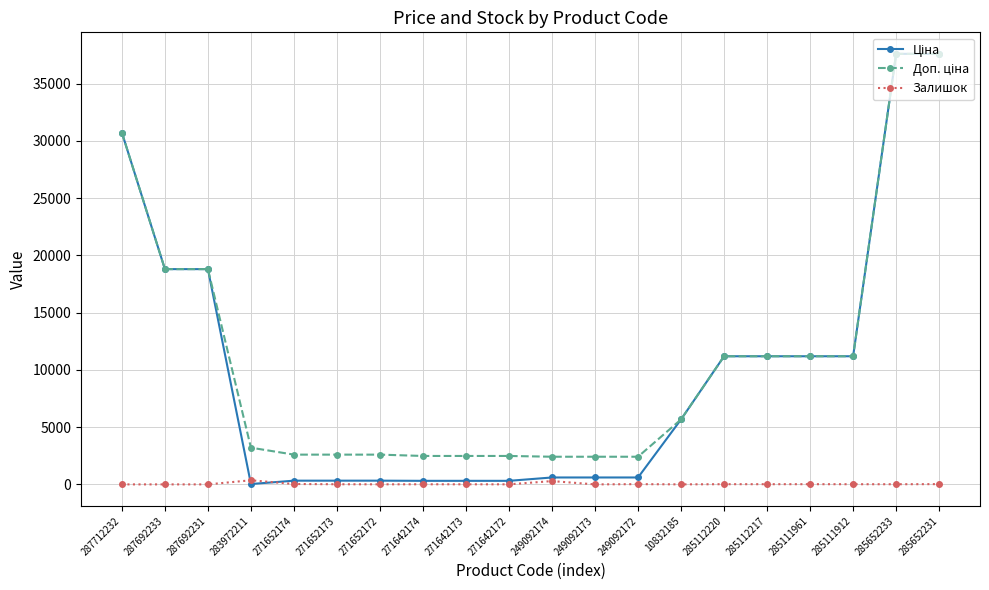

At how many categories does at least one series exceed 4668?

10